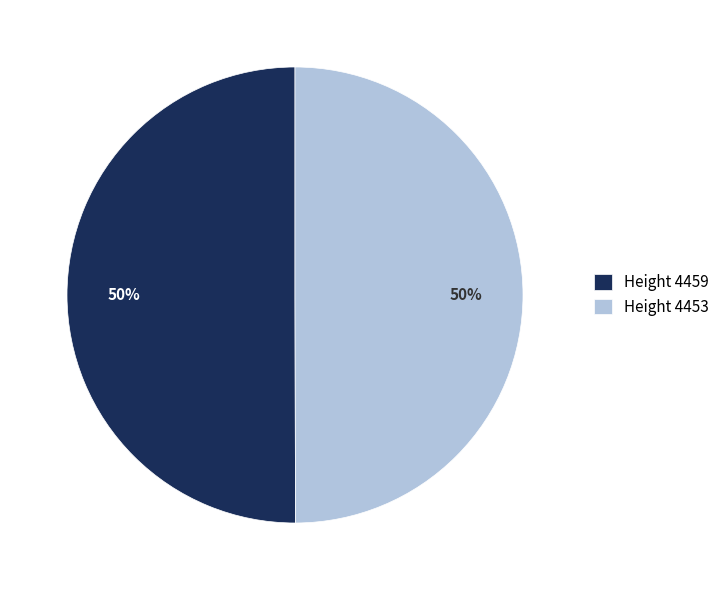

How many slices are in this pie chart?

2